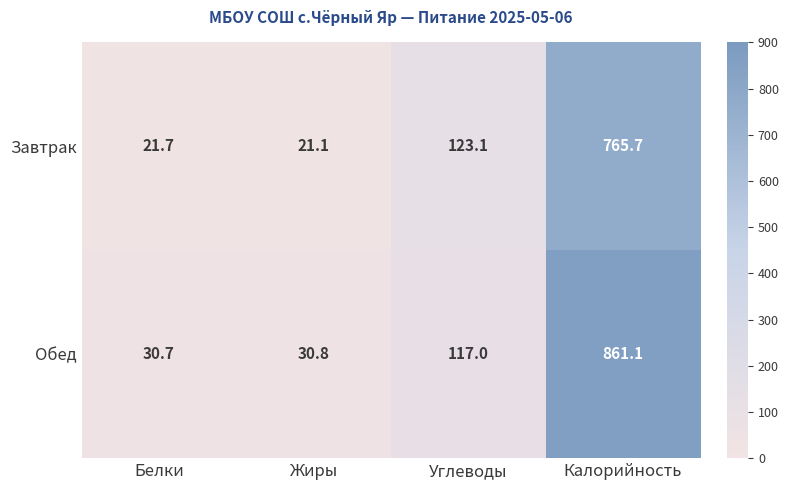

How many data points in Завтрак are above 123?

2